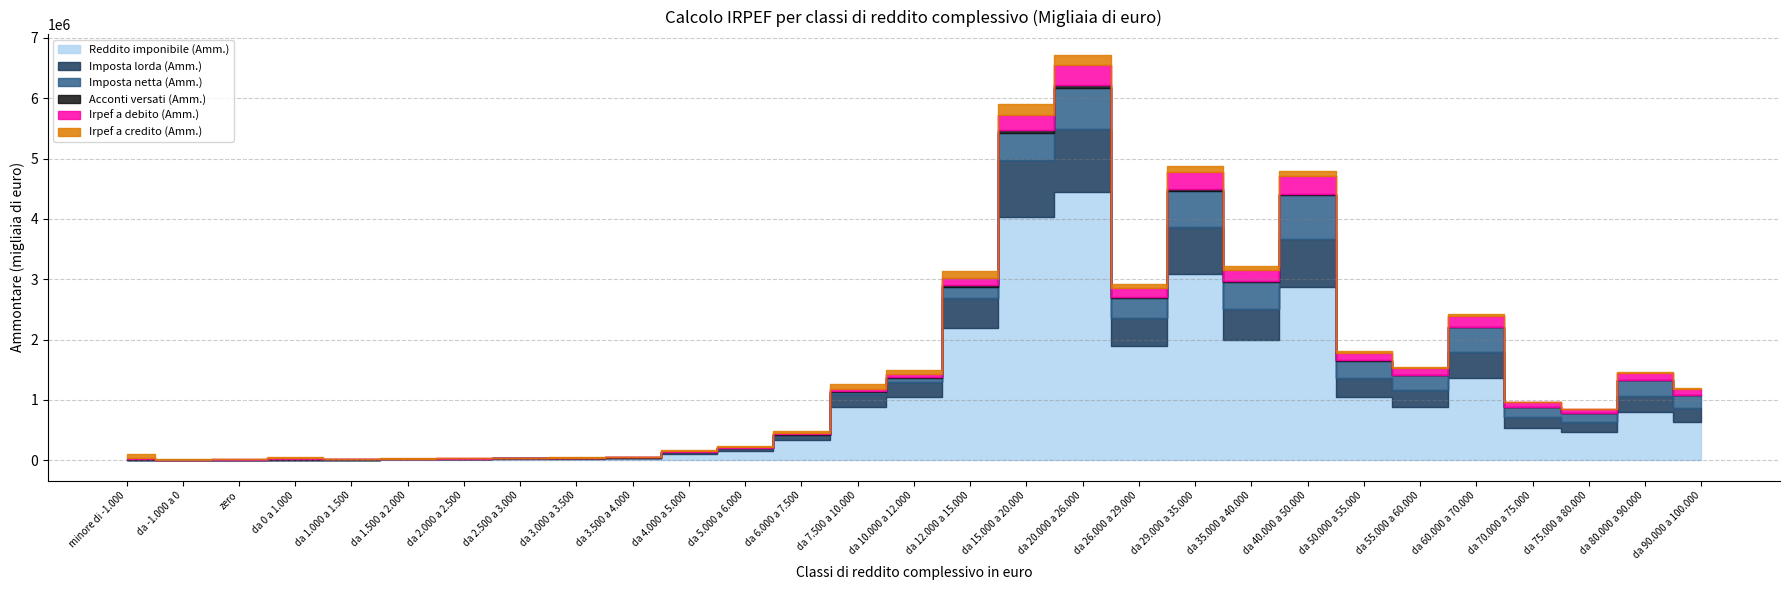

What is the spread (max minus min) of values at da 80.000 a 90.000?

791196